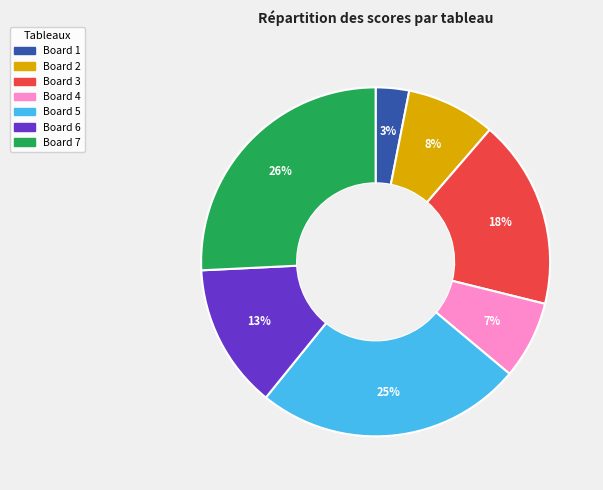

Which has a higher value, Board 6 or Board 4?

Board 6